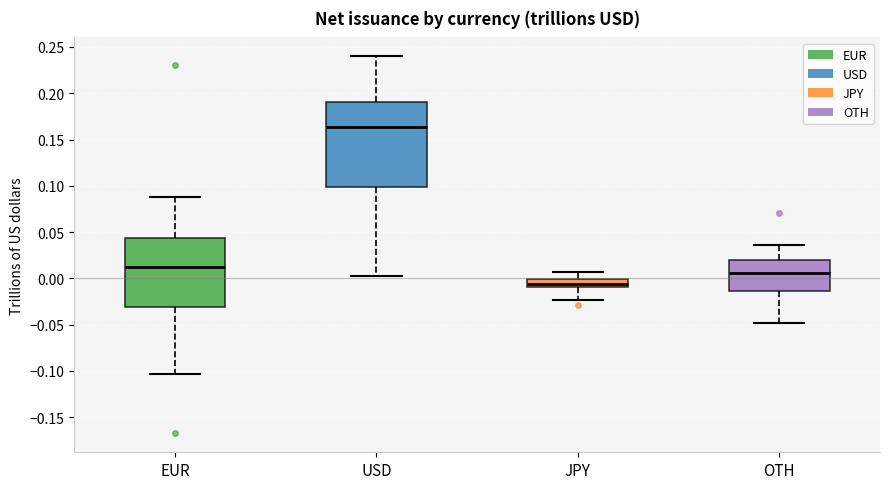

Reading left to right, transcribe this box plot: for each box, give where its median line is, the range the box spans, and where its two whiskers end, as read against the y-axis. The values are not printed on the chart, so give them approximately, as read against the axis.

EUR: median 0.015, box -0.030 to 0.045, whiskers -0.105 to 0.090
USD: median 0.165, box 0.100 to 0.190, whiskers 0.005 to 0.240
JPY: median -0.005, box -0.010 to 0.000, whiskers -0.025 to 0.005
OTH: median 0.005, box -0.015 to 0.020, whiskers -0.050 to 0.035